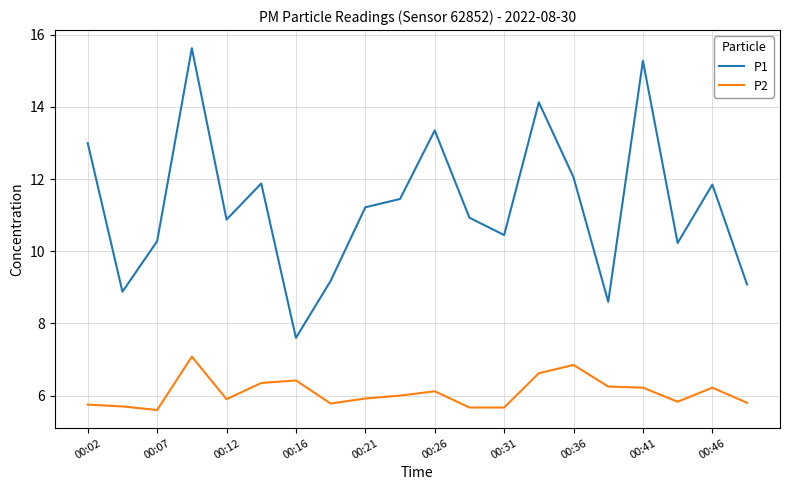

What is the lowest value of the P1 series?

7.6